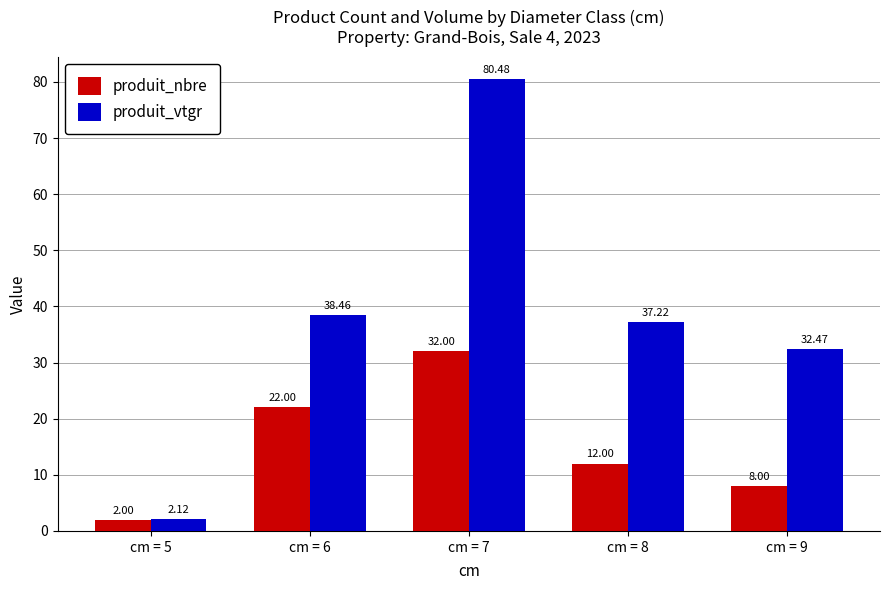

True or false: produit_nbre has a value of 6.9 at cm = 7.

False